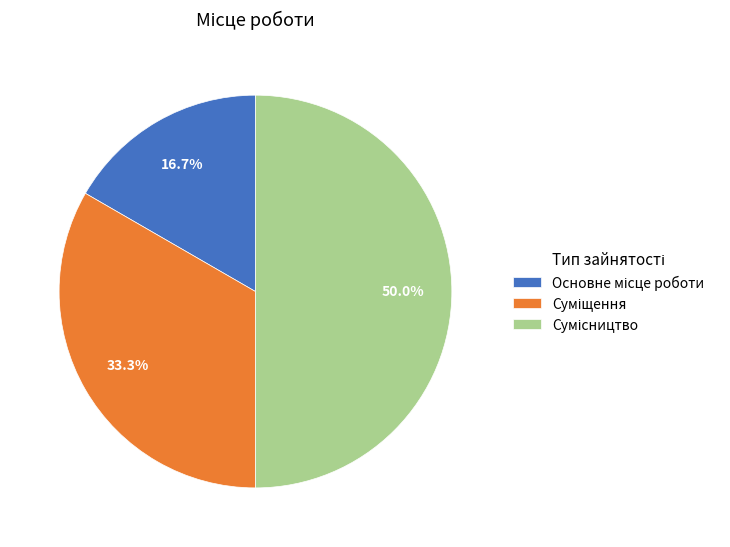

What portion of the pie excludes Основне місце роботи?

83.3%